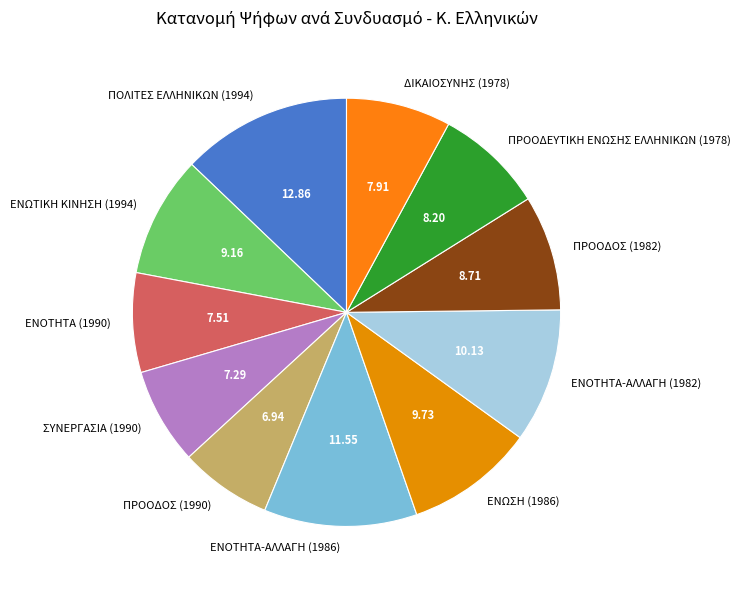

Combined, do ΕΝΟΤΗΤΑ (1990) and ΕΝΟΤΗΤΑ-ΑΛΛΑΓΗ (1982) account for over 50%?

No